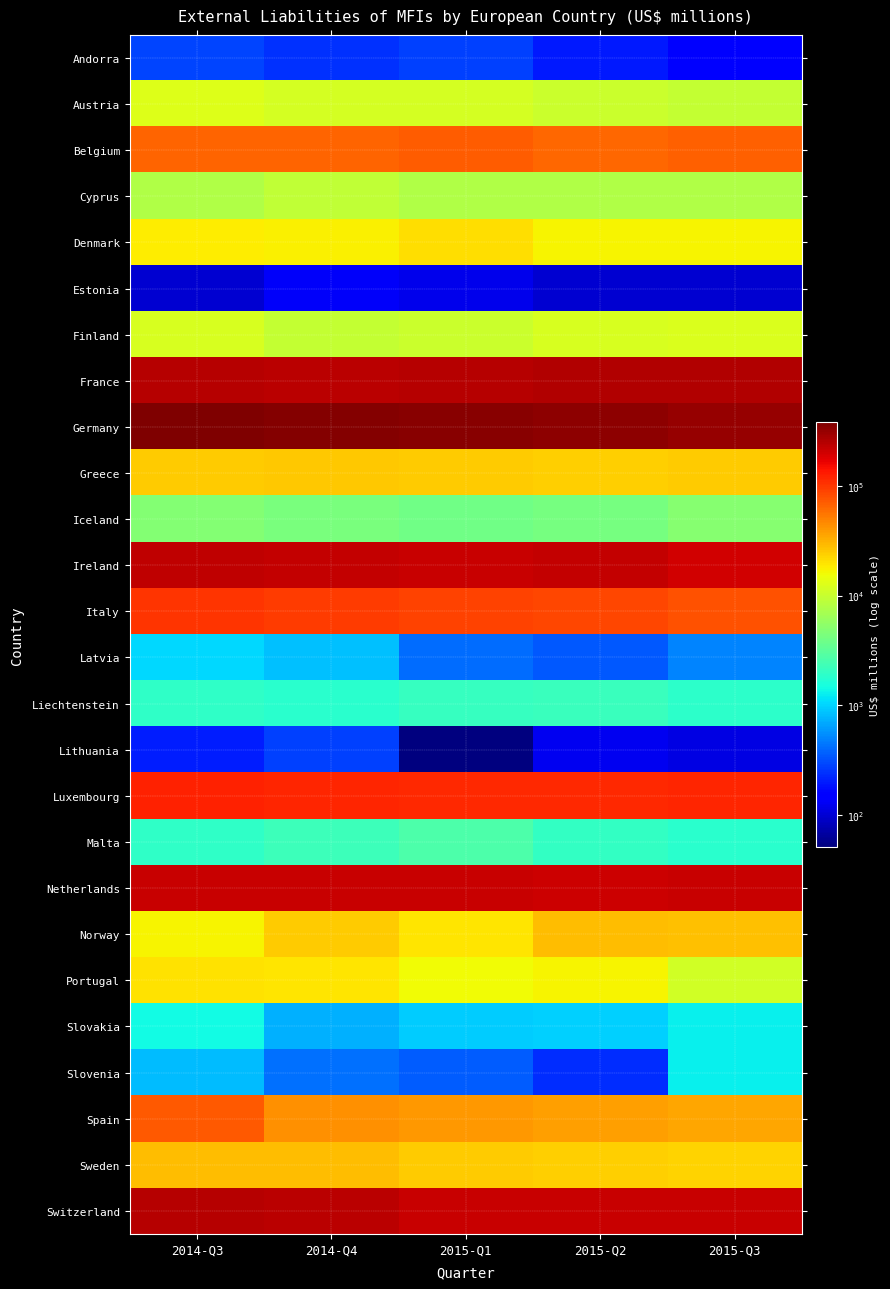

Reading right to left, transcribe all the data shown in this chart.

Andorra: 2015-Q3=158	2015-Q2=196	2015-Q1=281	2014-Q4=238	2014-Q3=287
Austria: 2015-Q3=9605	2015-Q2=10518	2015-Q1=11505	2014-Q4=11425	2014-Q3=12651
Belgium: 2015-Q3=67394	2015-Q2=62799	2015-Q1=71284	2014-Q4=65856	2014-Q3=65315
Cyprus: 2015-Q3=7790	2015-Q2=7885	2015-Q1=7785	2014-Q4=9243	2014-Q3=7858
Denmark: 2015-Q3=16698	2015-Q2=17186	2015-Q1=20815	2014-Q4=17759	2014-Q3=17991
Estonia: 2015-Q3=98	2015-Q2=97	2015-Q1=120	2014-Q4=131	2014-Q3=96
Finland: 2015-Q3=12464	2015-Q2=11775	2015-Q1=10372	2014-Q4=9657	2014-Q3=11887
France: 2015-Q3=252019	2015-Q2=252416	2015-Q1=249791	2014-Q4=235936	2014-Q3=247511
Germany: 2015-Q3=315402	2015-Q2=333223	2015-Q1=354030	2014-Q4=364718	2014-Q3=382828
Greece: 2015-Q3=25114	2015-Q2=24268	2015-Q1=25111	2014-Q4=26073	2014-Q3=24582
Iceland: 2015-Q3=5050	2015-Q2=4189	2015-Q1=3904	2014-Q4=4383	2014-Q3=4835
Ireland: 2015-Q3=197943	2015-Q2=221513	2015-Q1=214789	2014-Q4=226643	2014-Q3=228904
Italy: 2015-Q3=78391	2015-Q2=86510	2015-Q1=91313	2014-Q4=95001	2014-Q3=104011
Latvia: 2015-Q3=492	2015-Q2=344	2015-Q1=412	2014-Q4=836	2014-Q3=1056
Liechtenstein: 2015-Q3=1896	2015-Q2=2162	2015-Q1=2110	2014-Q4=1848	2014-Q3=1934
Lithuania: 2015-Q3=110	2015-Q2=125	2015-Q1=51	2014-Q4=276	2014-Q3=201
Luxembourg: 2015-Q3=118257	2015-Q2=115691	2015-Q1=116690	2014-Q4=121020	2014-Q3=124941
Malta: 2015-Q3=1845	2015-Q2=1998	2015-Q1=2673	2014-Q4=2247	2014-Q3=1962
Netherlands: 2015-Q3=218246	2015-Q2=210205	2015-Q1=212636	2014-Q4=218042	2014-Q3=212890
Norway: 2015-Q3=27212	2015-Q2=28348	2015-Q1=19234	2014-Q4=24724	2014-Q3=16798
Portugal: 2015-Q3=11285	2015-Q2=16684	2015-Q1=15764	2014-Q4=19559	2014-Q3=20030
Slovakia: 2015-Q3=1298	2015-Q2=976	2015-Q1=945	2014-Q4=727	2014-Q3=1413
Slovenia: 2015-Q3=1300	2015-Q2=231	2015-Q1=350	2014-Q4=416	2014-Q3=825
Spain: 2015-Q3=34981	2015-Q2=37717	2015-Q1=41117	2014-Q4=43844	2014-Q3=72738
Sweden: 2015-Q3=23525	2015-Q2=23759	2015-Q1=24915	2014-Q4=28113	2014-Q3=28050
Switzerland: 2015-Q3=211783	2015-Q2=217896	2015-Q1=215711	2014-Q4=238222	2014-Q3=244422